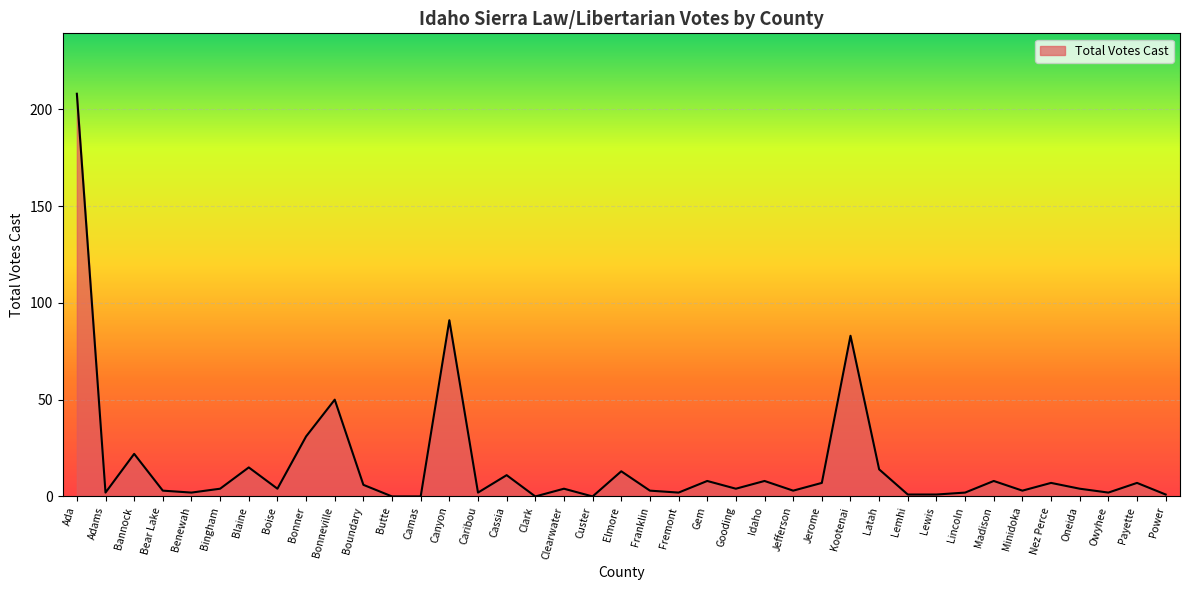

True or false: there are more than 2 points higher than both neighbors.

True